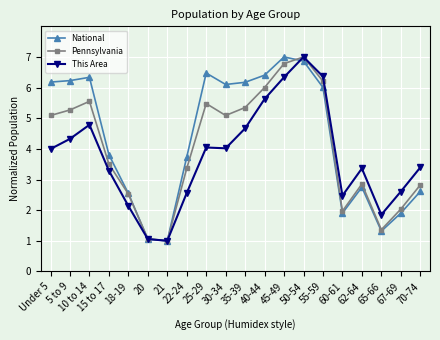

At 40-44, list the series in order from largest to smallest.

National, Pennsylvania, This Area